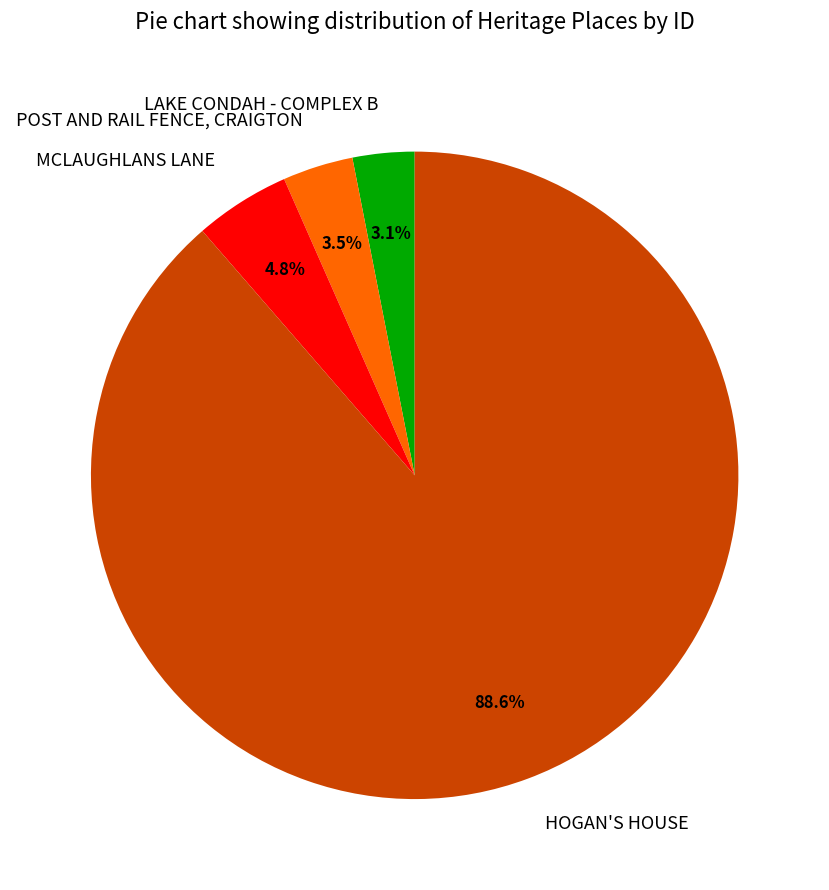

Is it true that POST AND RAIL FENCE, CRAIGTON is 10% of the pie?

False